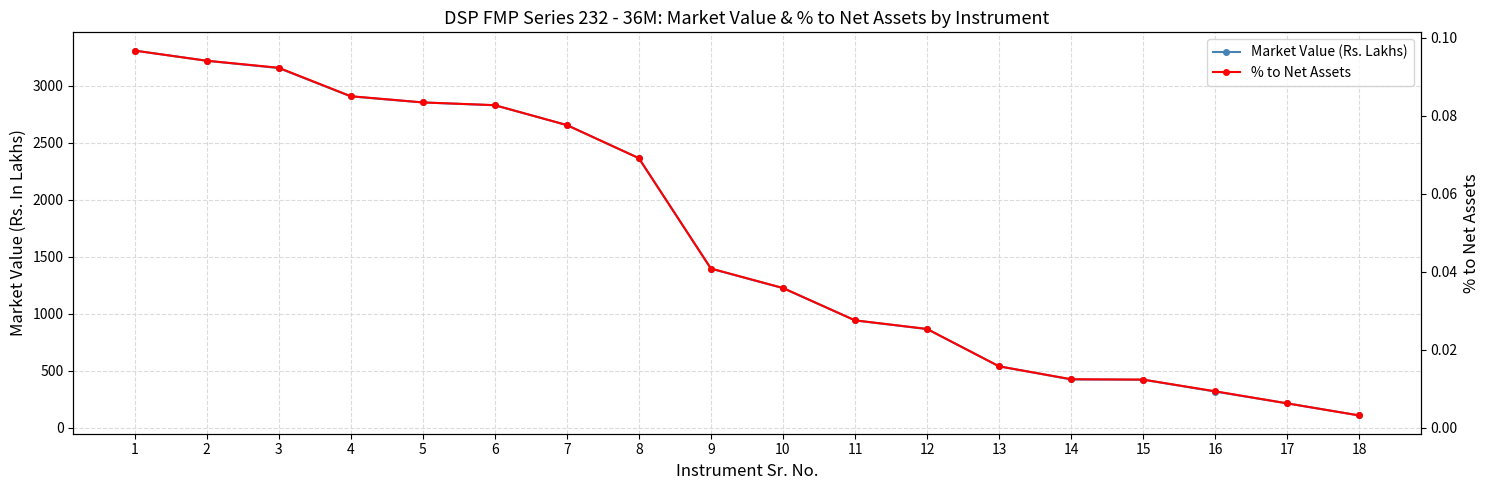

Which series has the largest total across all categories?

Market Value (Rs. Lakhs)